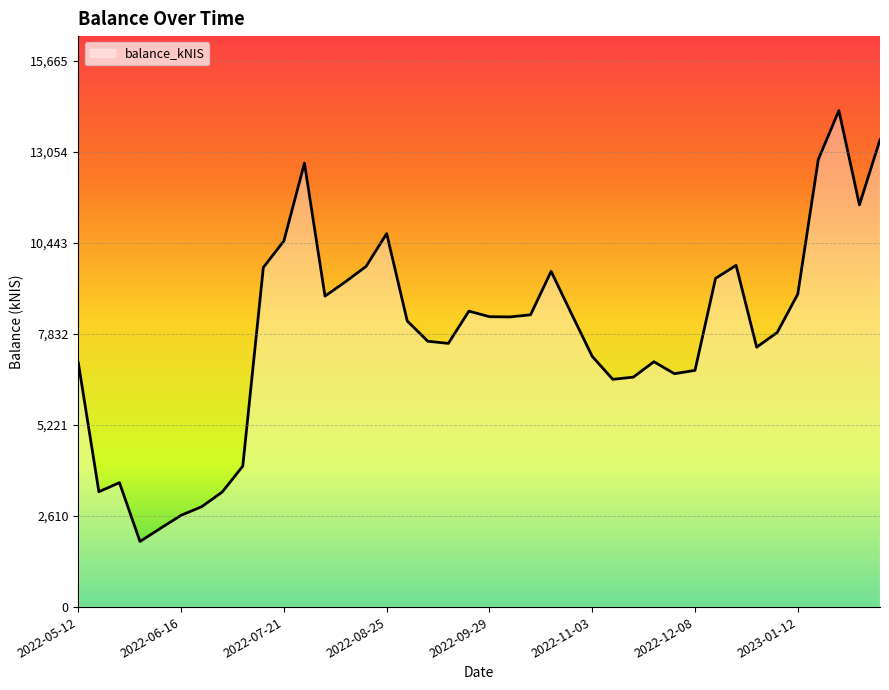

What is the smallest value displayed?

1882.1